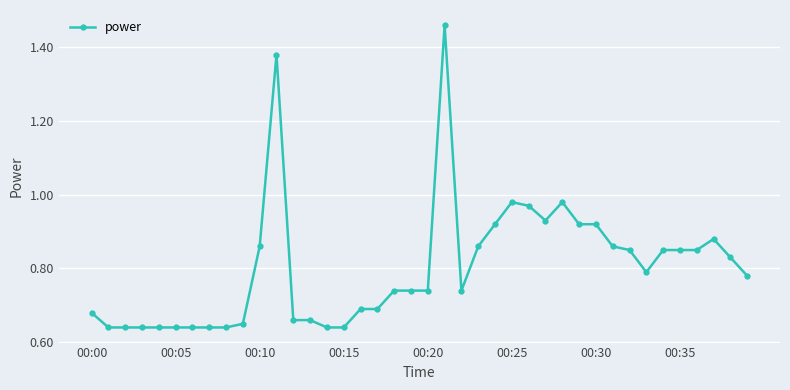

What is the sum of all values?

32.1